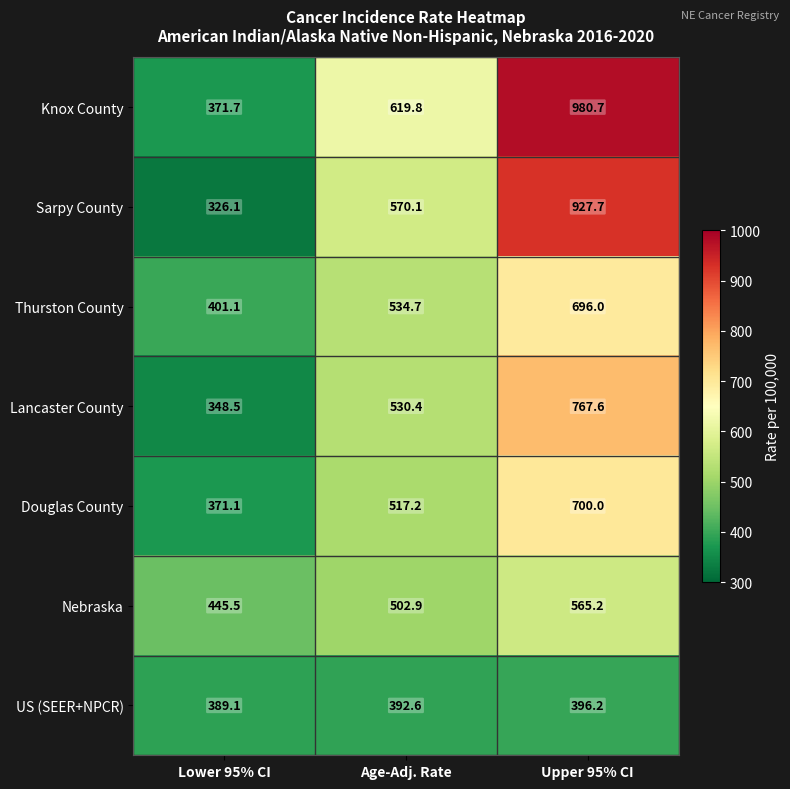

The value of Sarpy County at Upper 95% CI is 927.7. True or false?

True